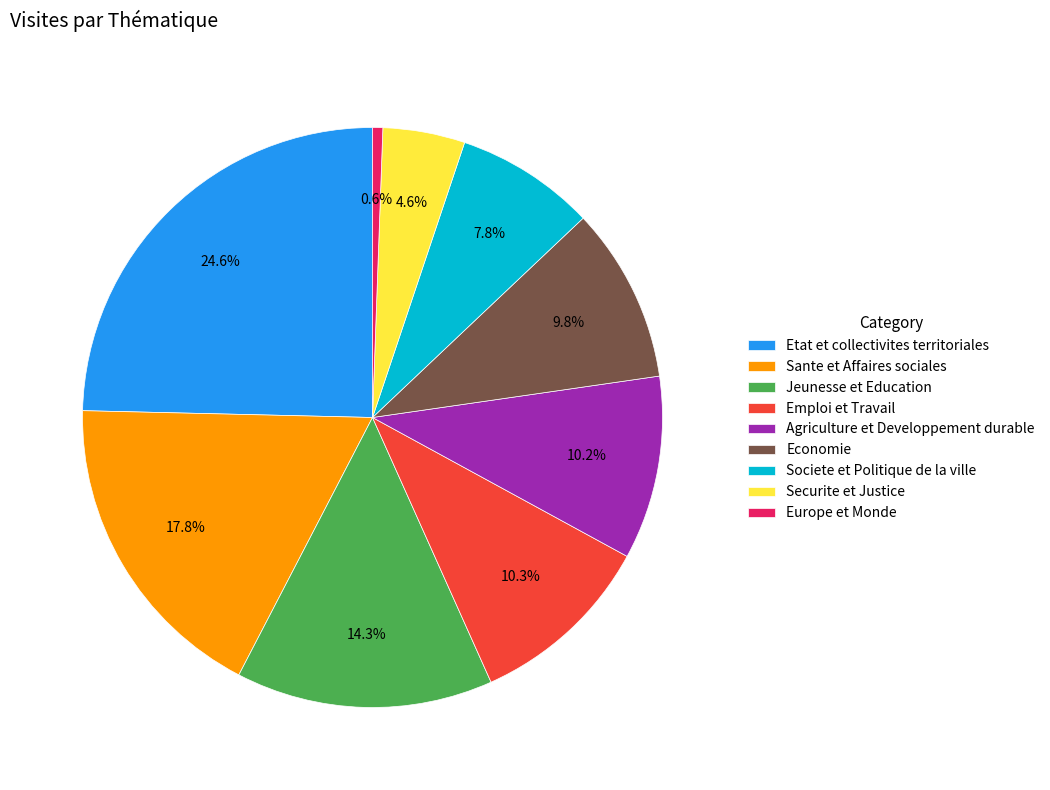

Count the number of slices in the pie.

9